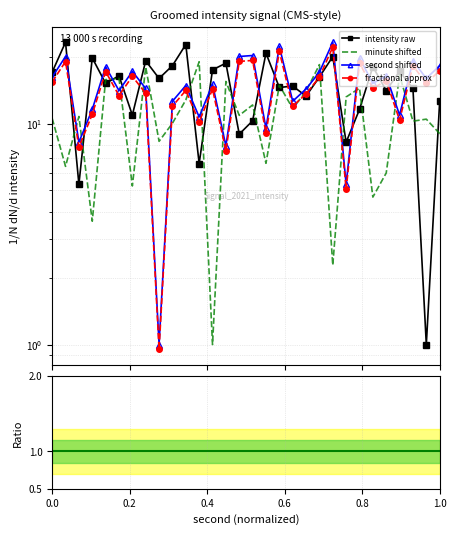

Which category has the highest value in the minute_series series?

22